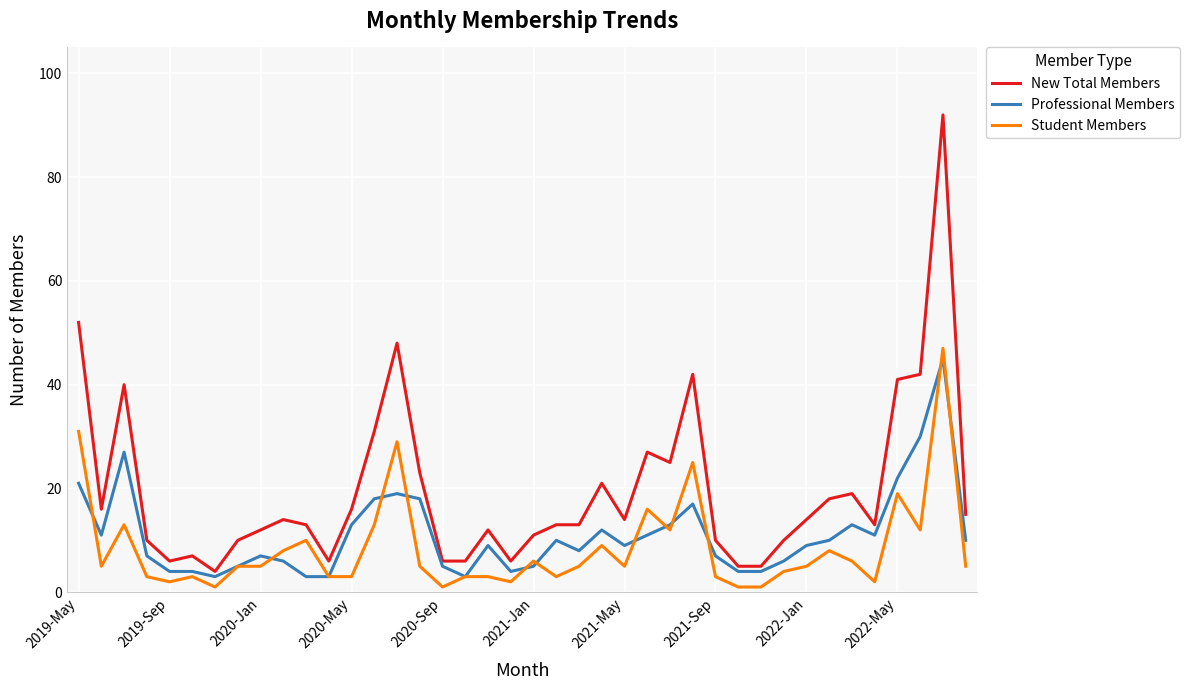

Which series has the widest spread of values?

New Total Members